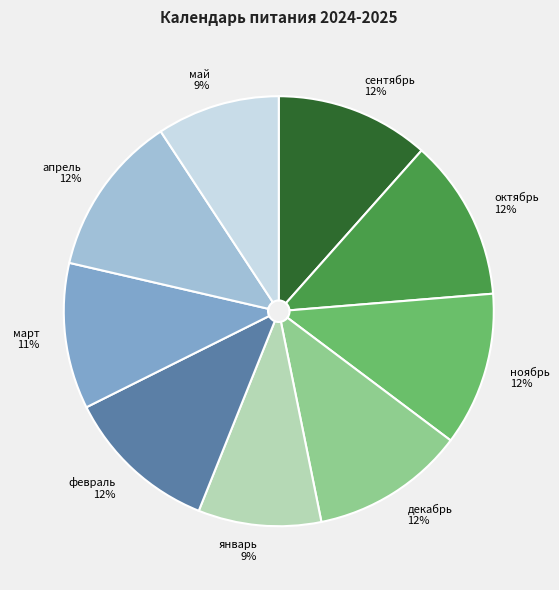

To the nearest percent, what is the average slice percentage?

11%